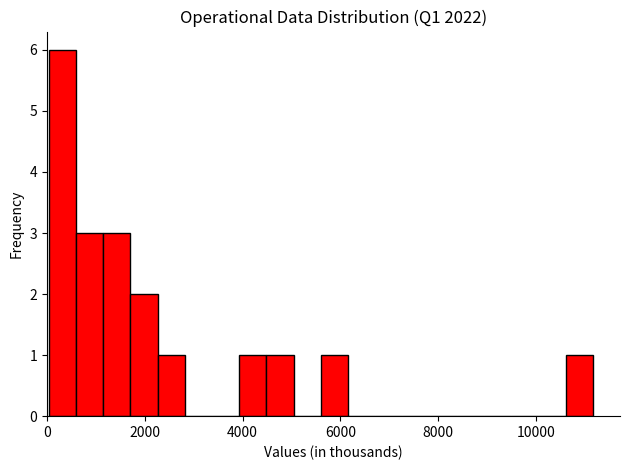

Read against the x-axis, roughly where is the centre of the tallest bar?

400